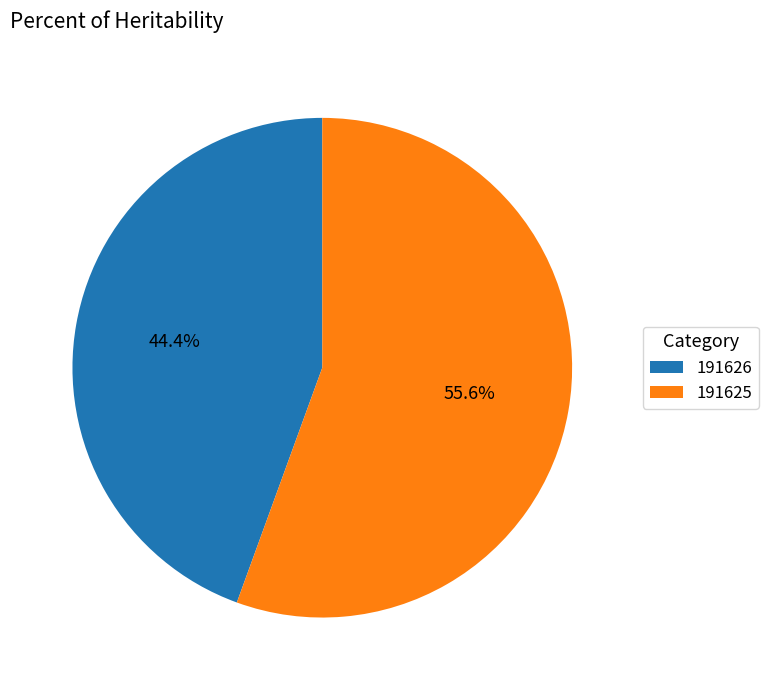

Which category accounts for the majority?

191625